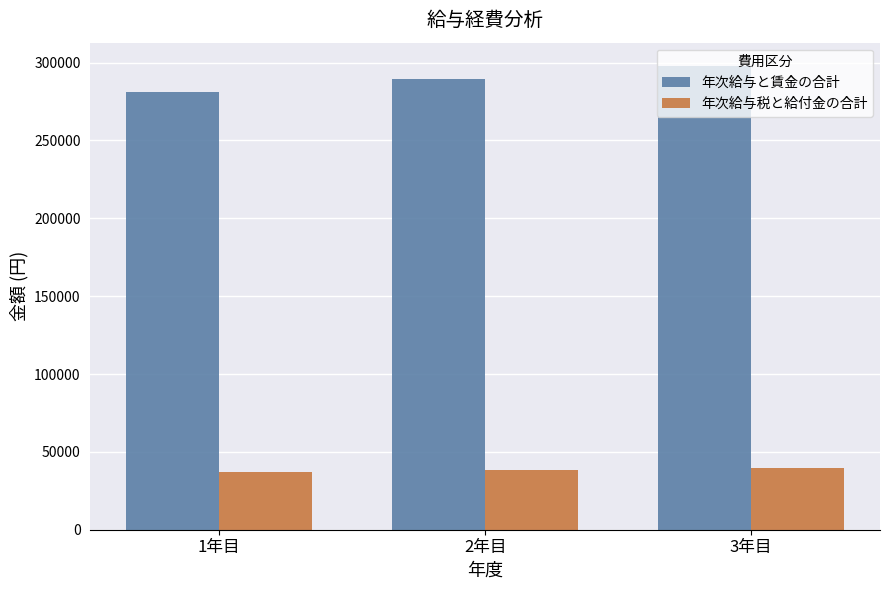

What is the highest value of the 年次給与と賃金の合計 series?

297900.7